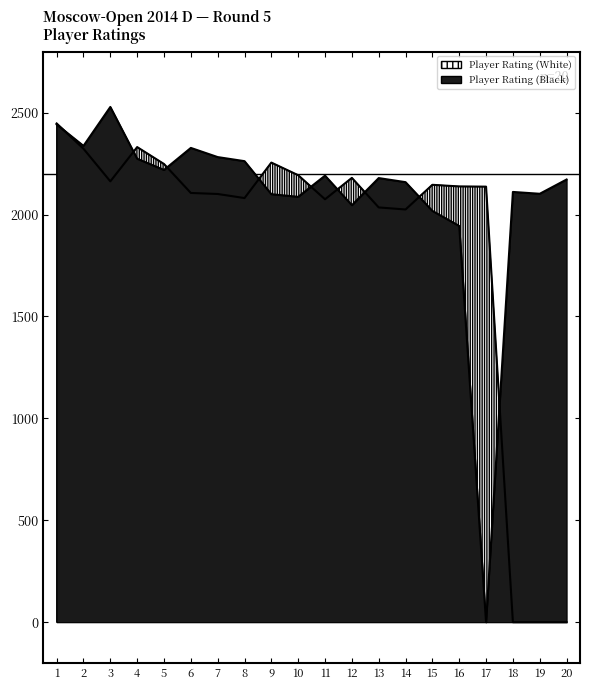

What is the average value of the Player Rating (White) series?

1849